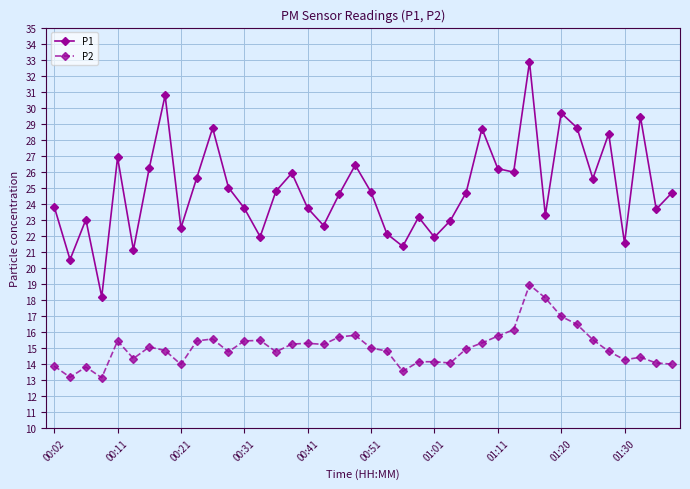

Which series has the widest spread of values?

P1